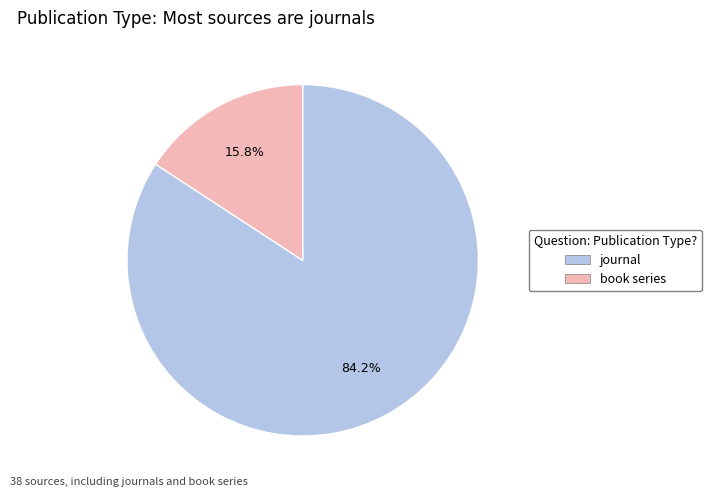

True or false: journal accounts for 74% of the total.

False